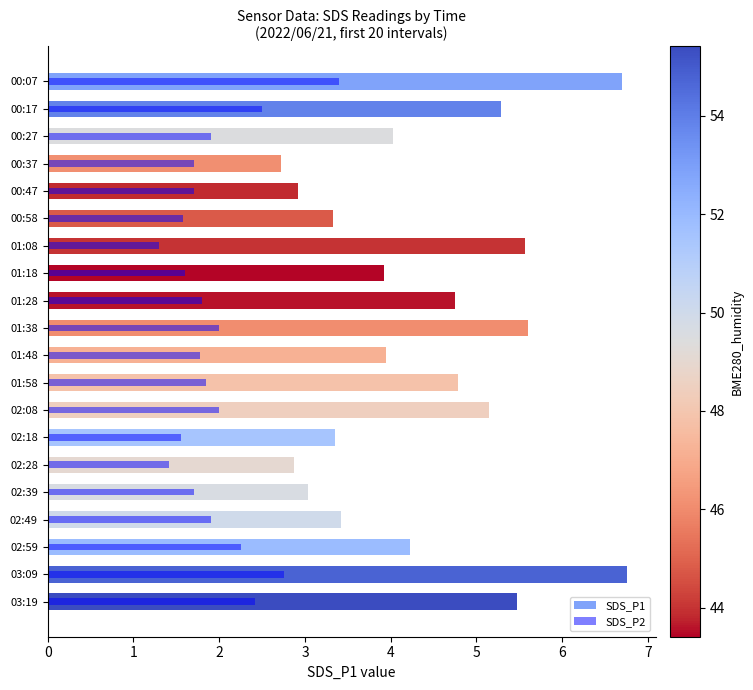

Between 00:47 and 00:58, which series saw the biggest shift?

SDS_P1